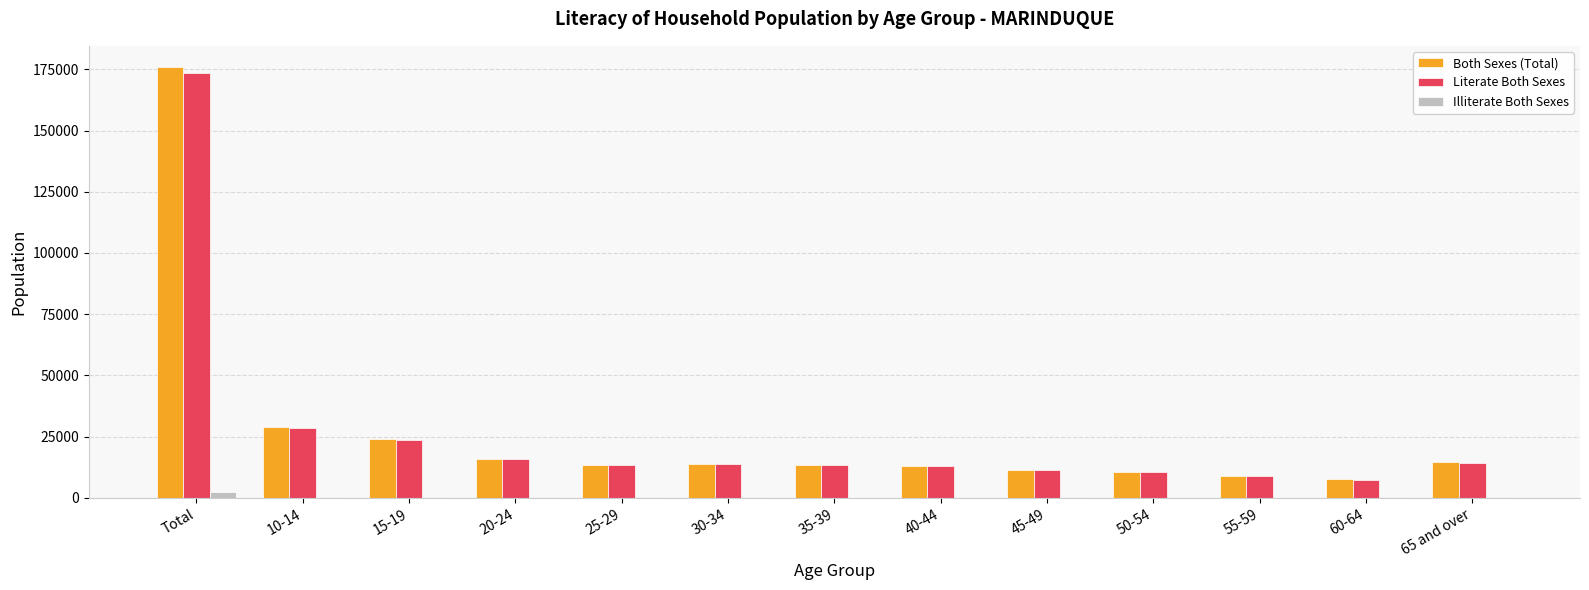

How many categories are shown in the chart?

13